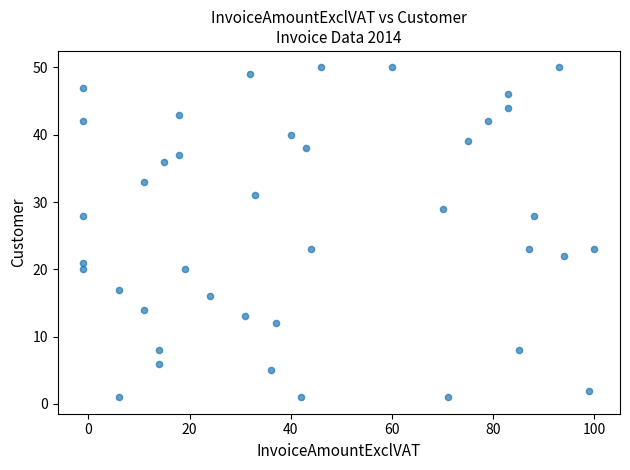

What is the range of X values (max minus min)?

101